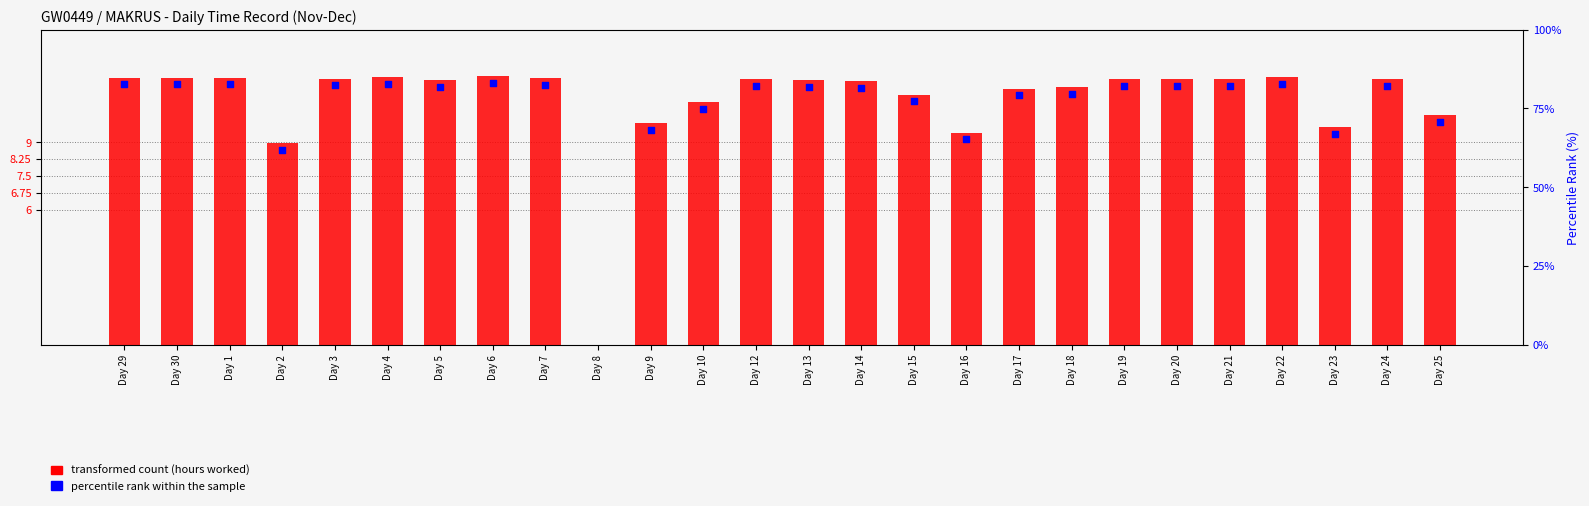

What is the ratio of the value at Day 3 to the value at Day 12?

1.0